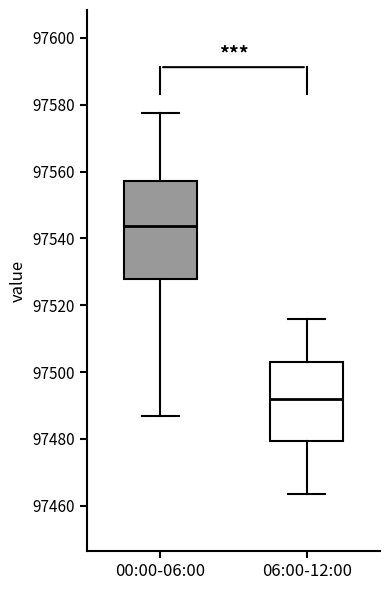

Reading left to right, transcribe this box plot: for each box, give where its median line is, the range the box spans, and where its two whiskers end, as read against the y-axis. The values are not printed on the chart, so give them approximately, as read against the axis.

00:00-06:00: median 97544, box 97528 to 97558, whiskers 97486 to 97578
06:00-12:00: median 97492, box 97480 to 97502, whiskers 97464 to 97516